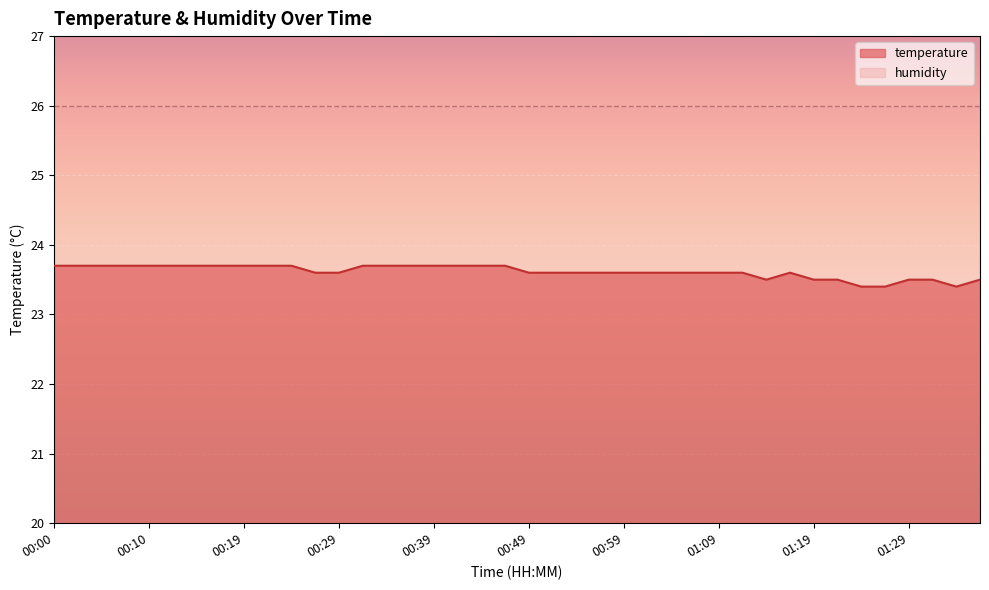

What is the difference between the second highest and second lowest values?

0.3